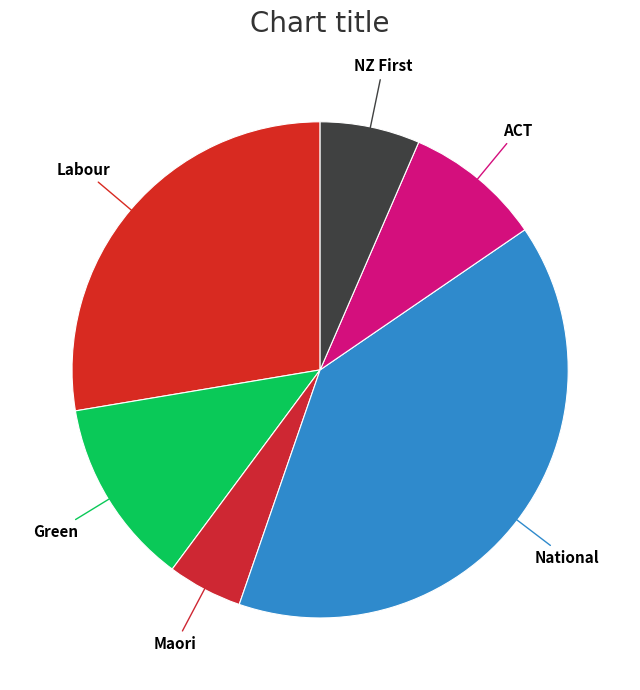

How many segments does this pie chart have?

6